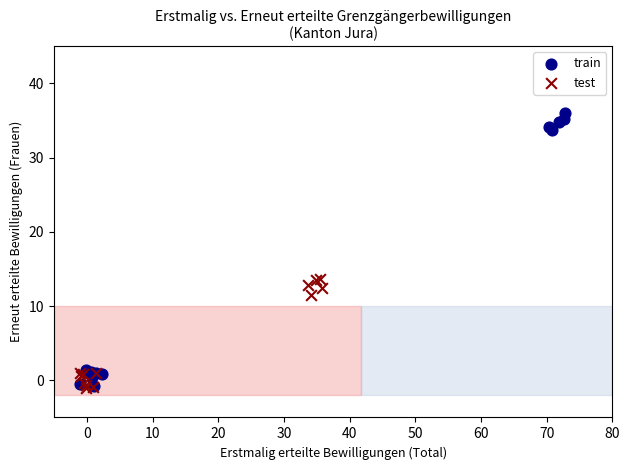

Which series reaches the maximum Y coordinate?

train